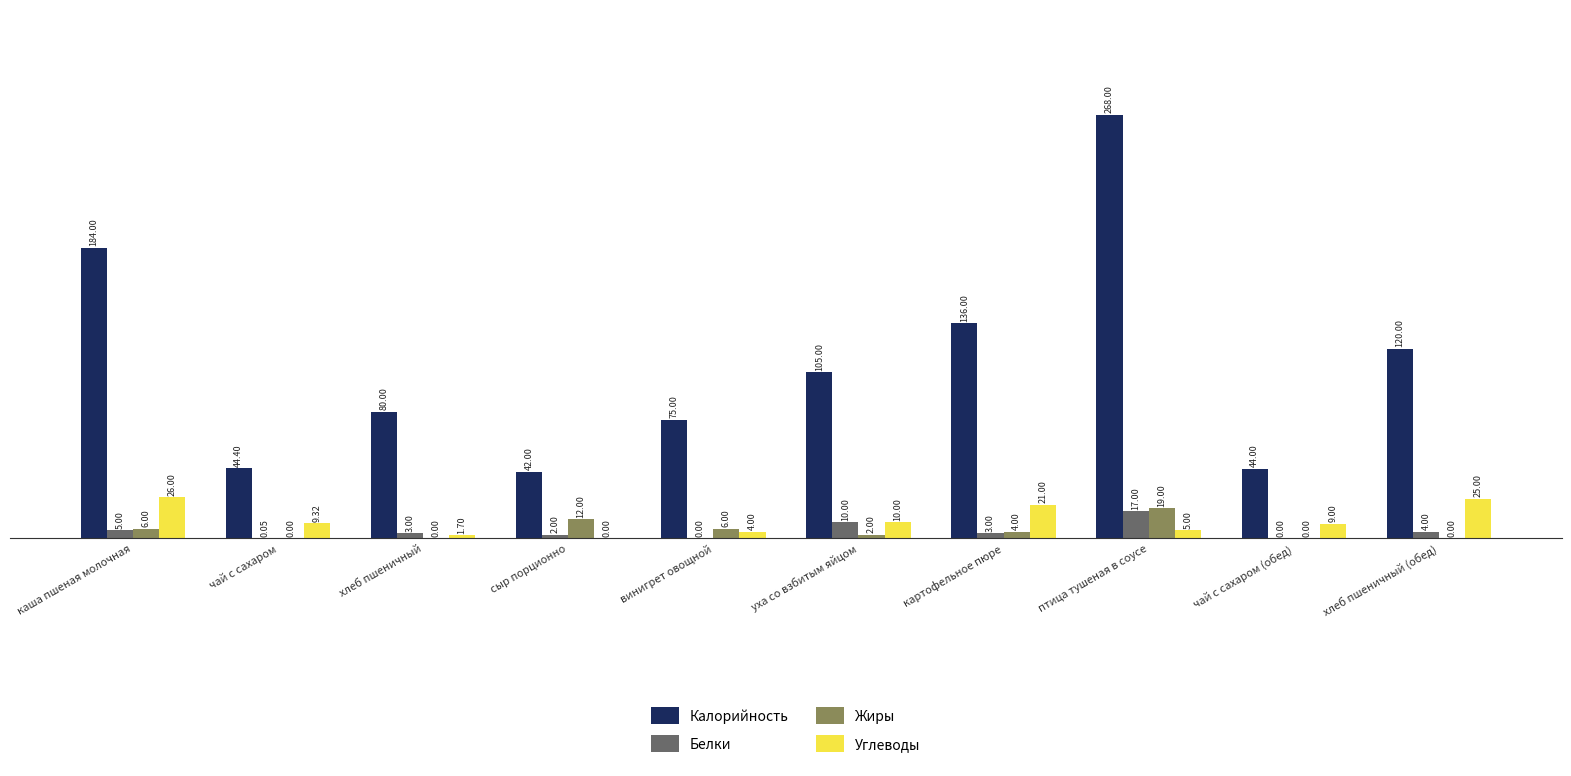

What is the total value across all series at хлеб пшеничный (обед)?

149.0